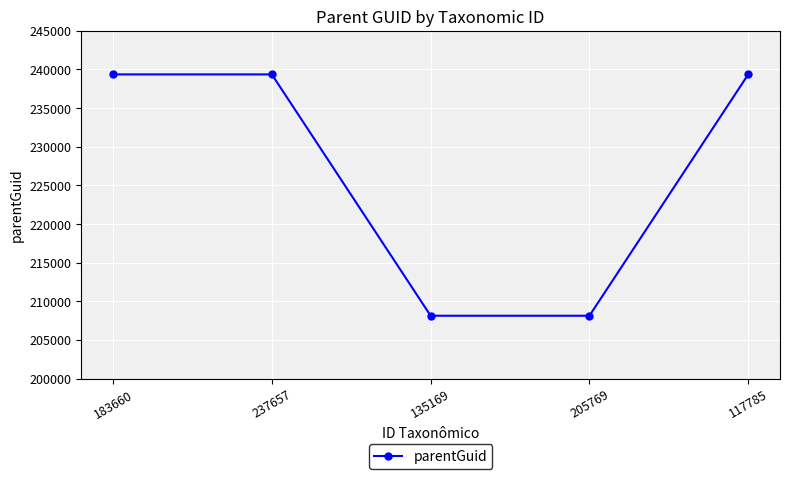

Reading left to right, what are all the values shown in this chart?

239351	239351	208127	208127	239351